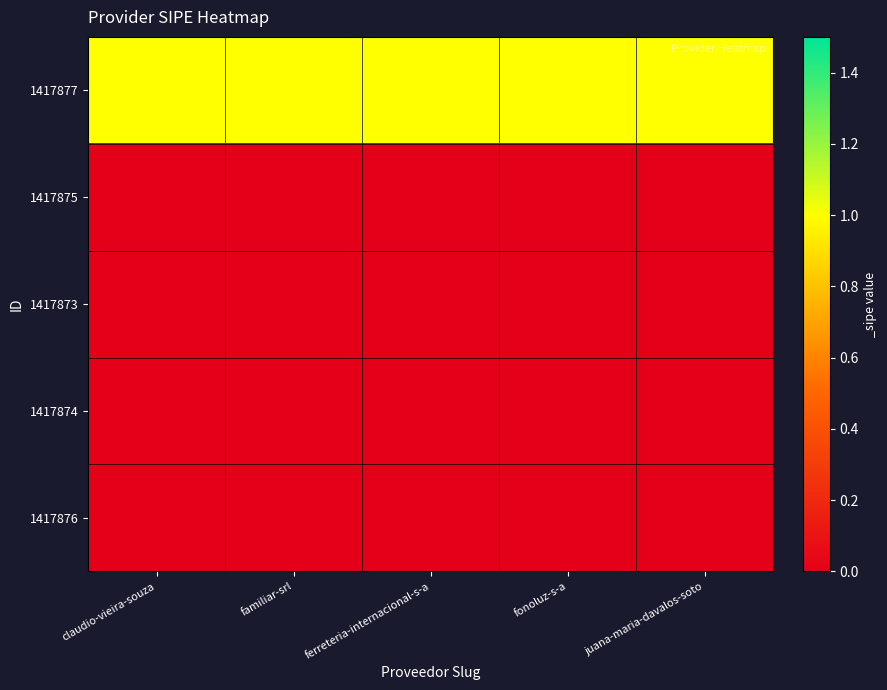

What is the maximum value shown in the chart?

1